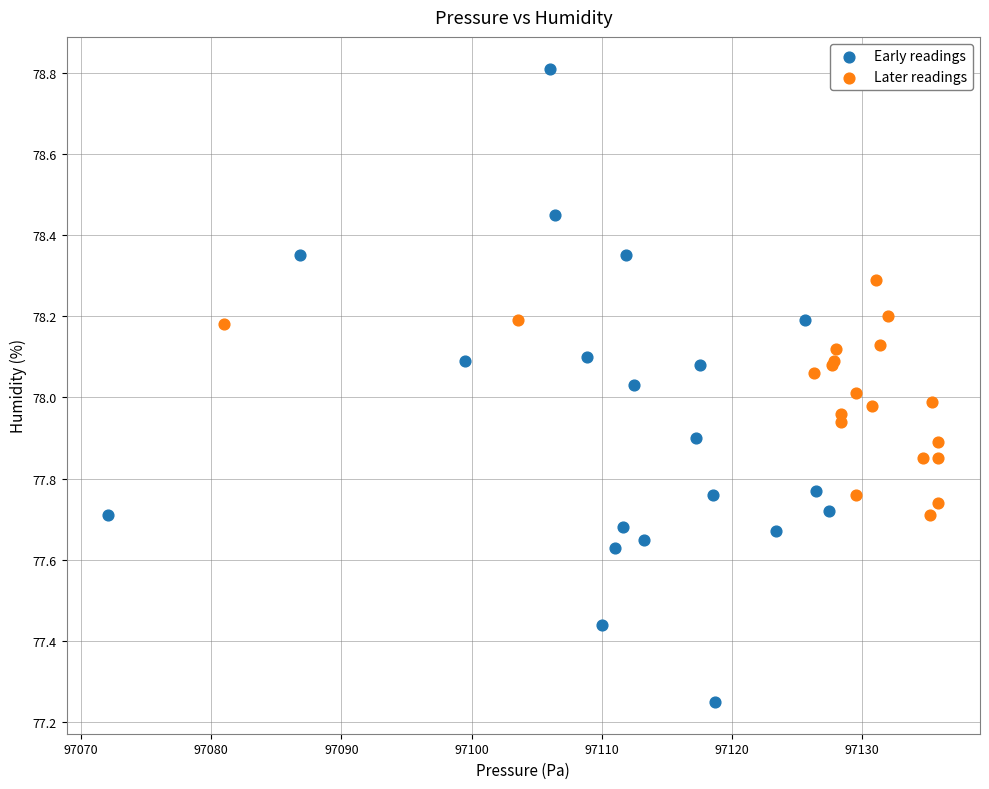

Which series contains the lowest Y value?

Early readings